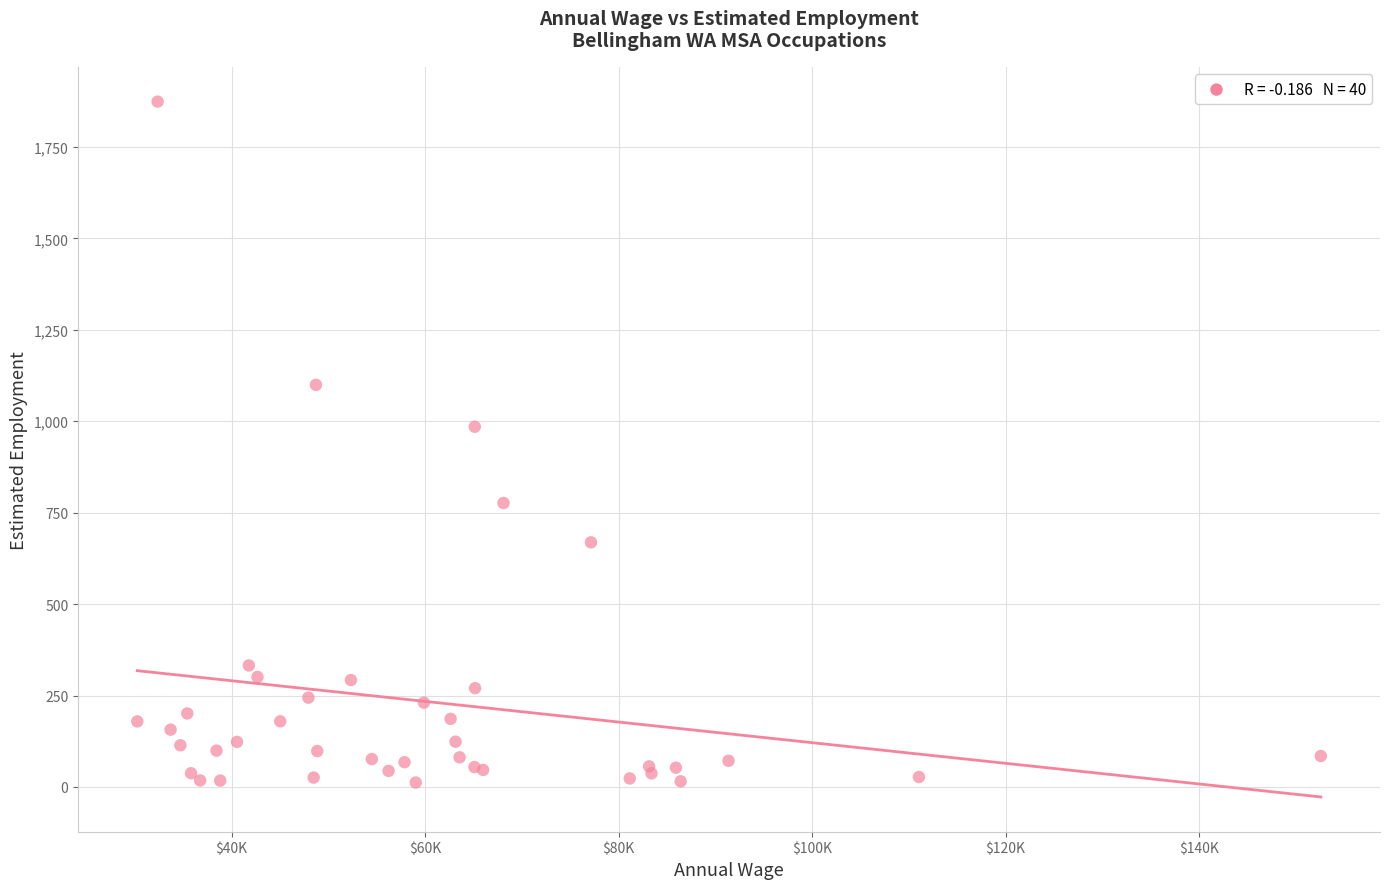

What Y value in the scatter plot is closest to 943?

985.0